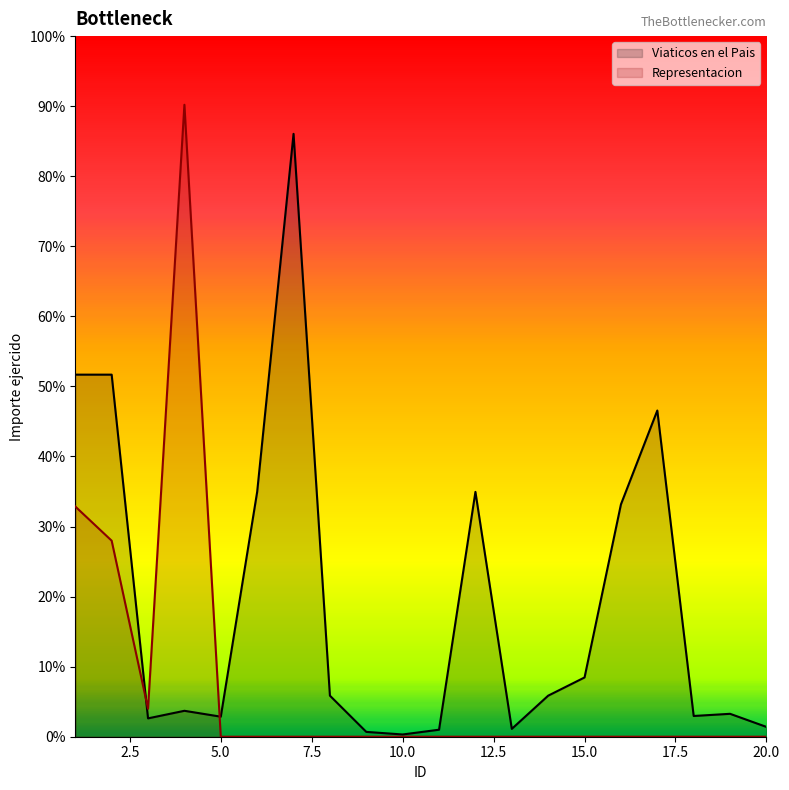

True or false: Viaticos en el Pais has more than 0 points higher than both neighbors.

True